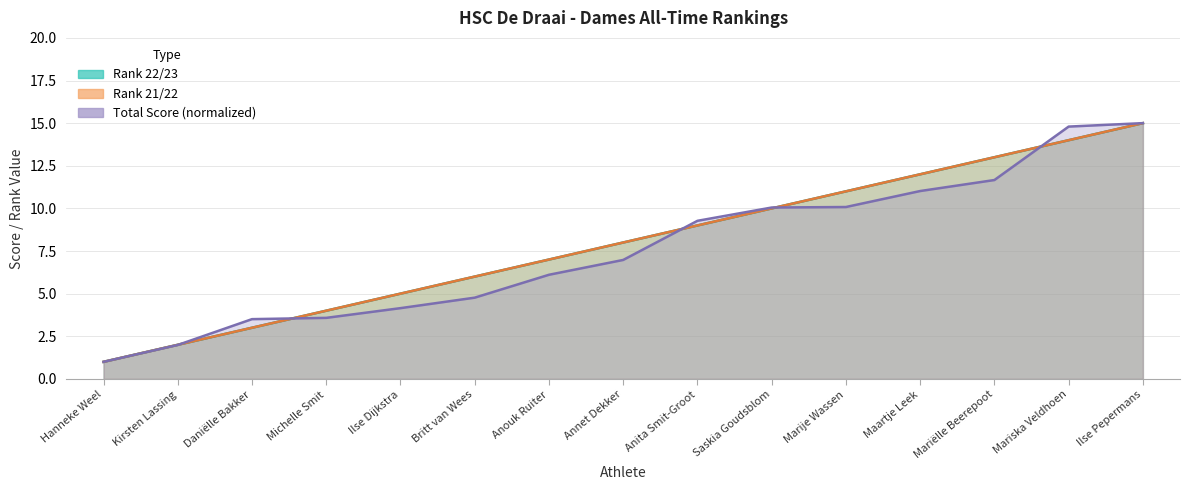

What is the difference between the highest and lowest values at Annet Dekker?

1.0